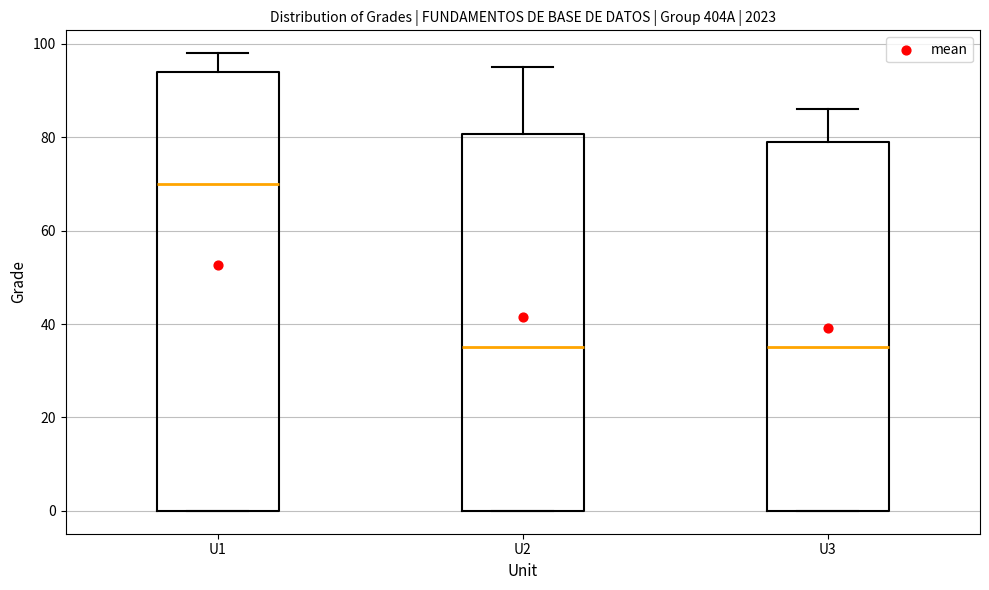

Which box's median line is the highest?

U1